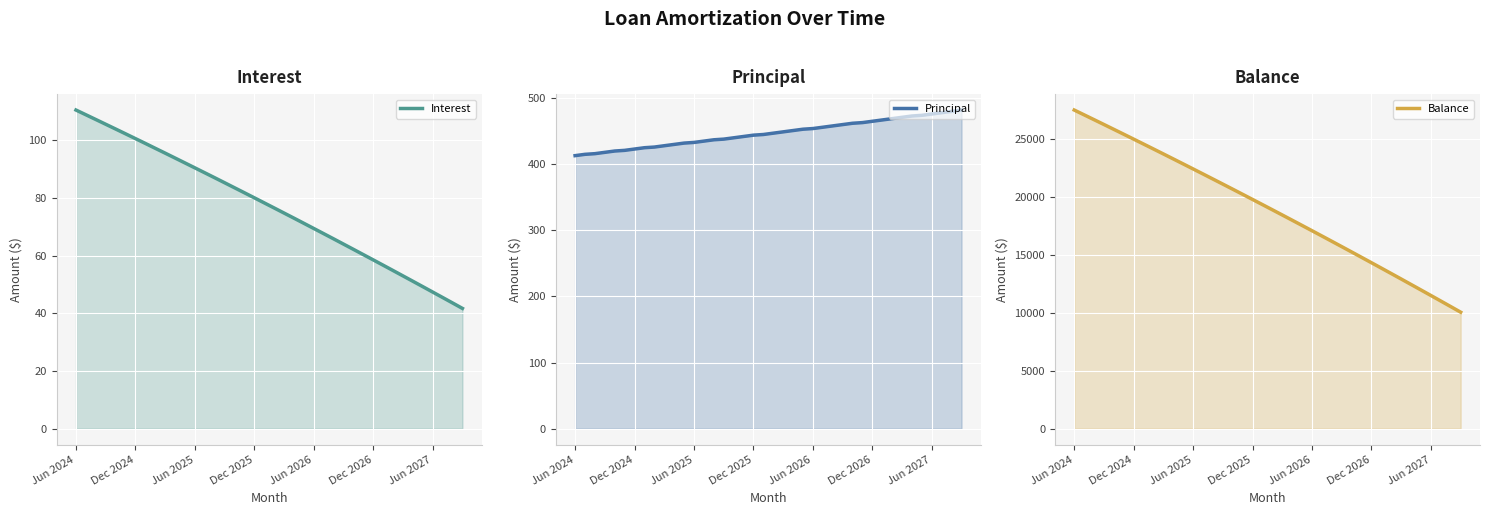

What is the value of the Principal point at the 37th from the left?

476.0